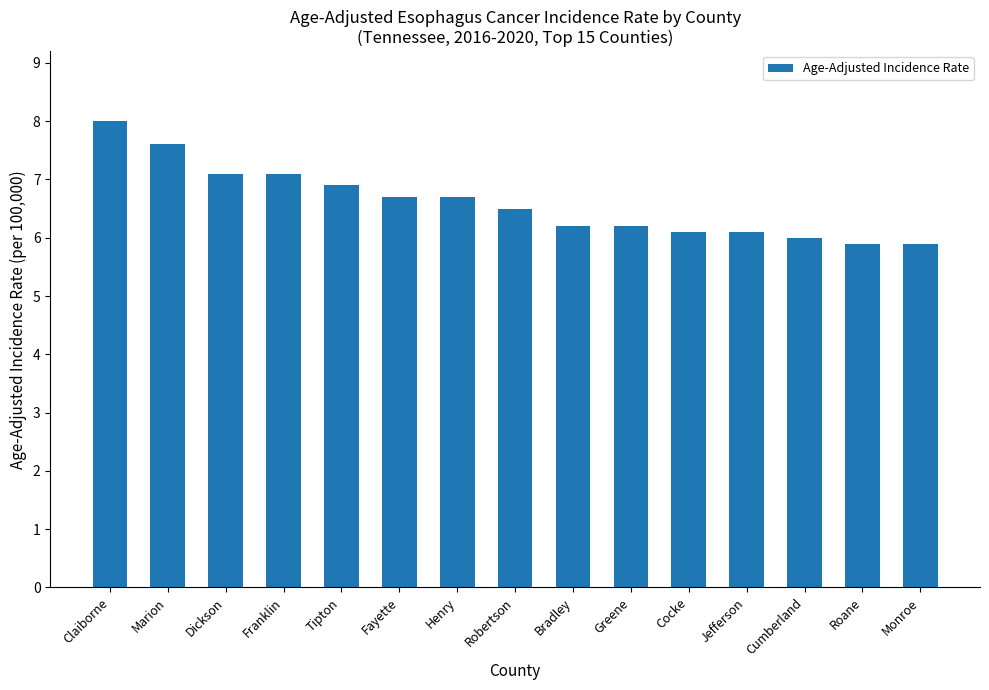

Reading left to right, transcribe all the data shown in this chart.

8.0	7.6	7.1	7.1	6.9	6.7	6.7	6.5	6.2	6.2	6.1	6.1	6.0	5.9	5.9